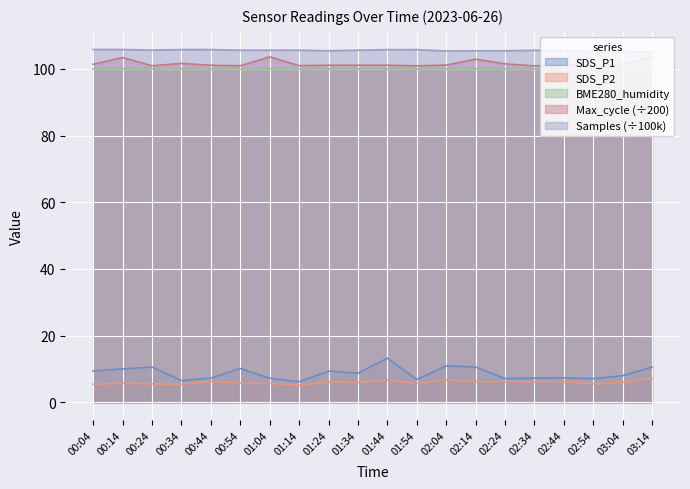

The Max_cycle series shows 101.4 at 03:04. True or false?

True